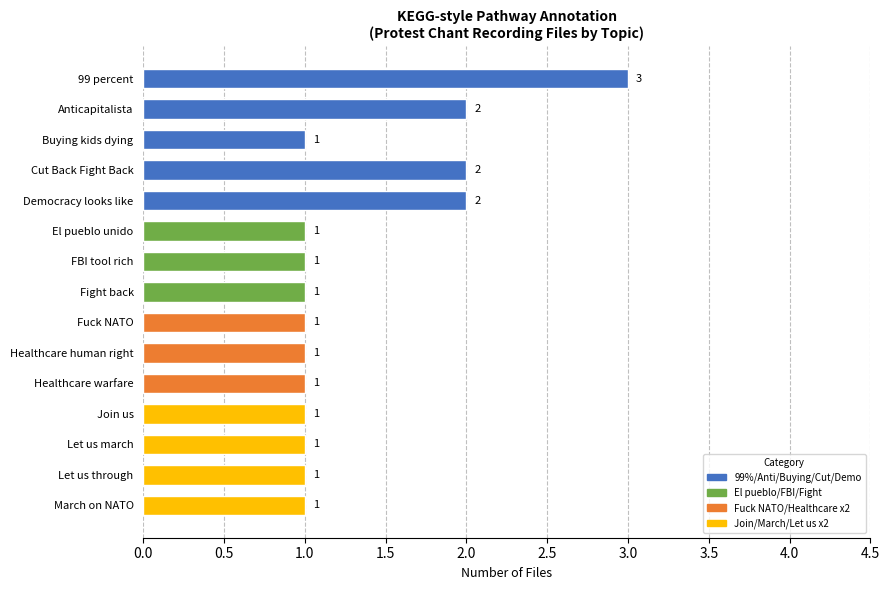

True or false: the data shows 2 at El pueblo unido.

False